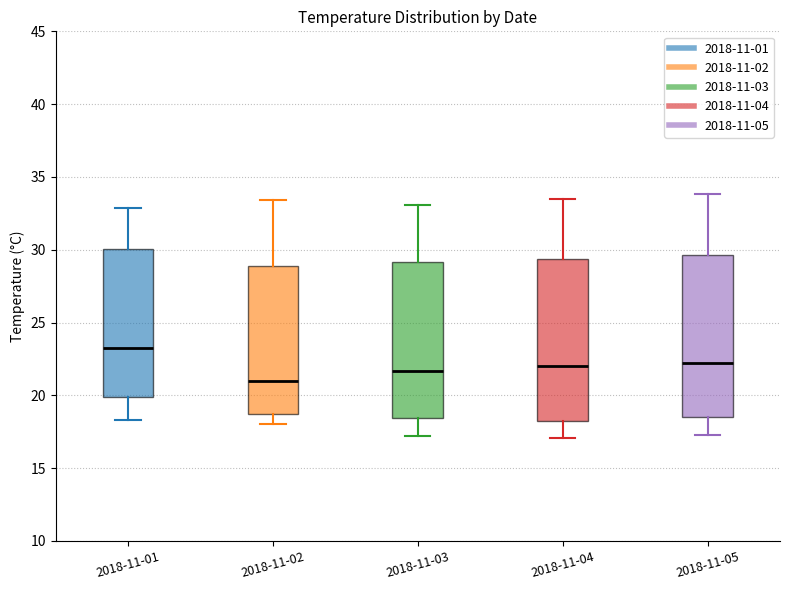

Where does the median line of the box for 2018-11-02 sit on the y-axis? The values are not printed on the chart, so give them approximately, as read against the axis.

21.0